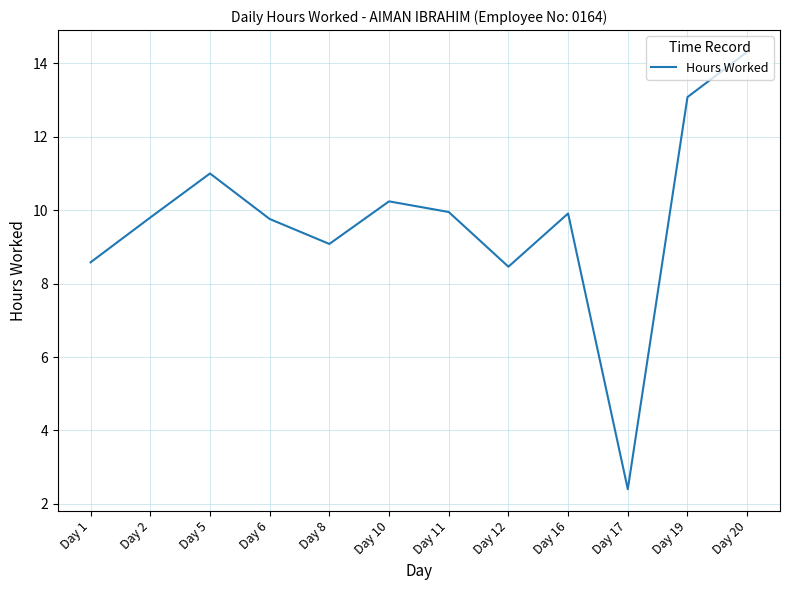

True or false: the data has more than 0 interior local peaks.

True